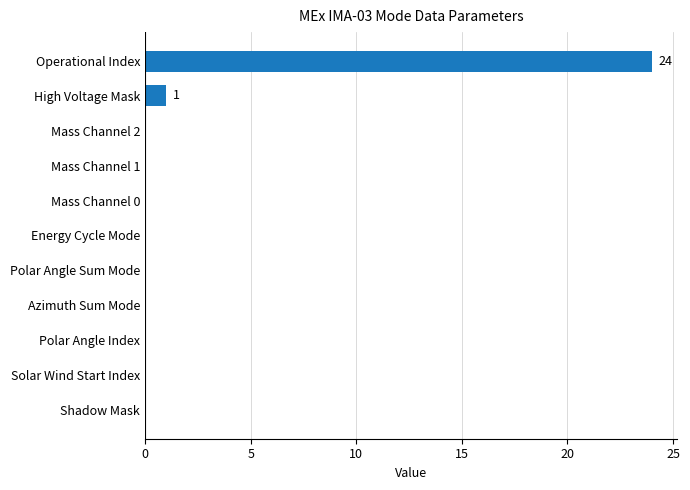

Reading bottom to top, what are all the values shown in this chart?

Shadow Mask=0	Solar Wind Start Index=0	Polar Angle Index=0	Azimuth Sum Mode=0	Polar Angle Sum Mode=0	Energy Cycle Mode=0	Mass Channel 0=0	Mass Channel 1=0	Mass Channel 2=0	High Voltage Mask=1	Operational Index=24